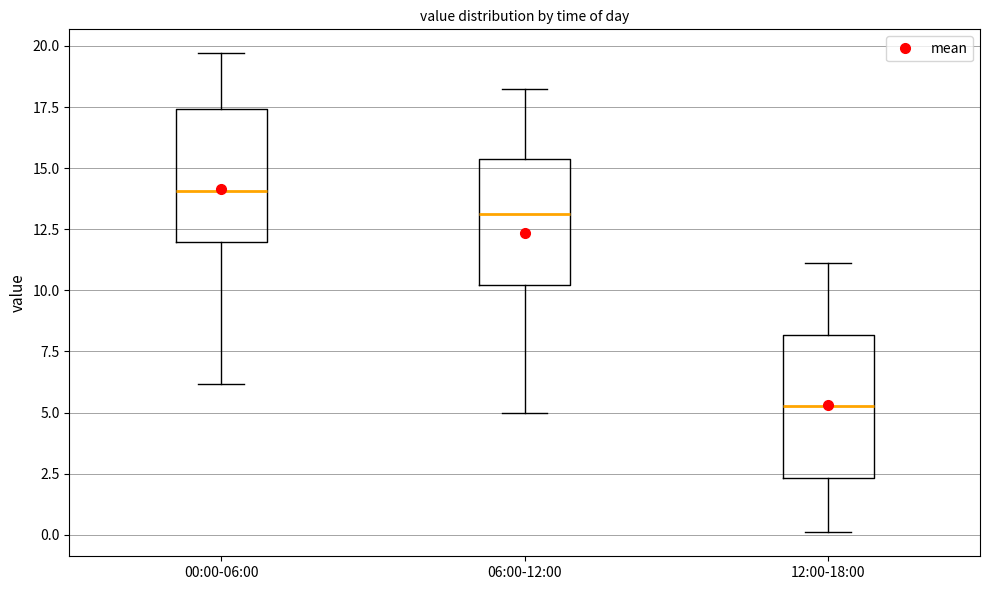

Where does the lower whisker of the box for 12:00-18:00 end on the y-axis? The values are not printed on the chart, so give them approximately, as read against the axis.

0.0